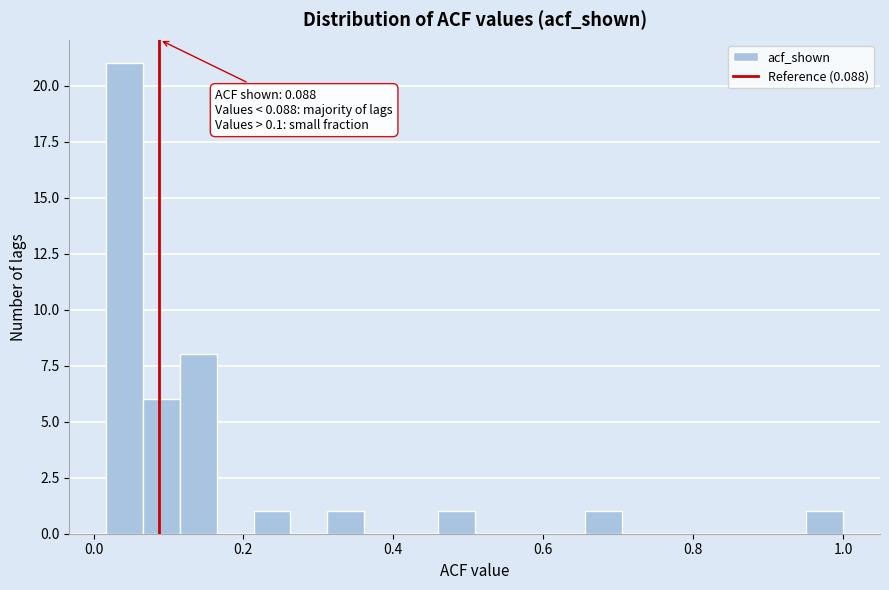

Around what value on the x-axis is the tallest bar? Give the approximate position of its centre, as read against the axis.

0.04